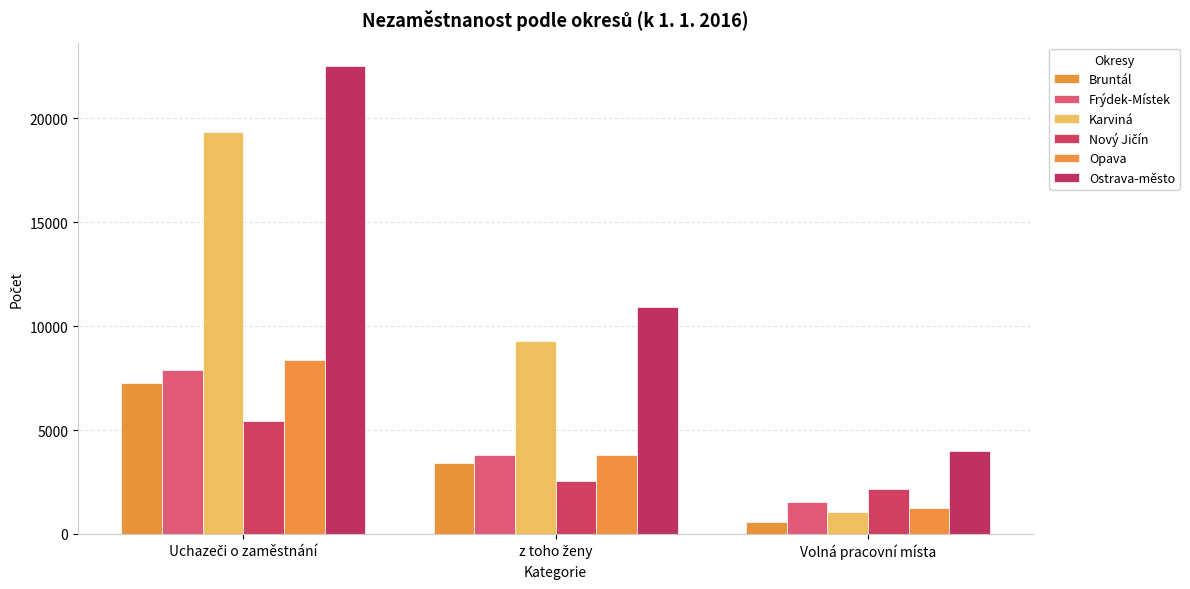

What is the total value across all series at Volná pracovní místa?

10537